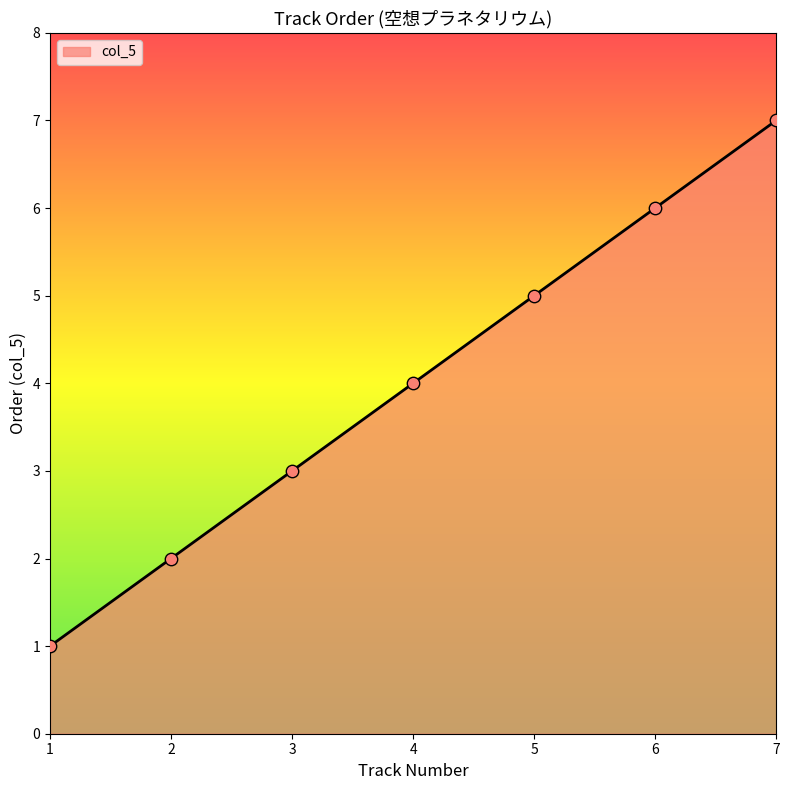

What is the ratio of the value at 5 to the value at 2?

2.5